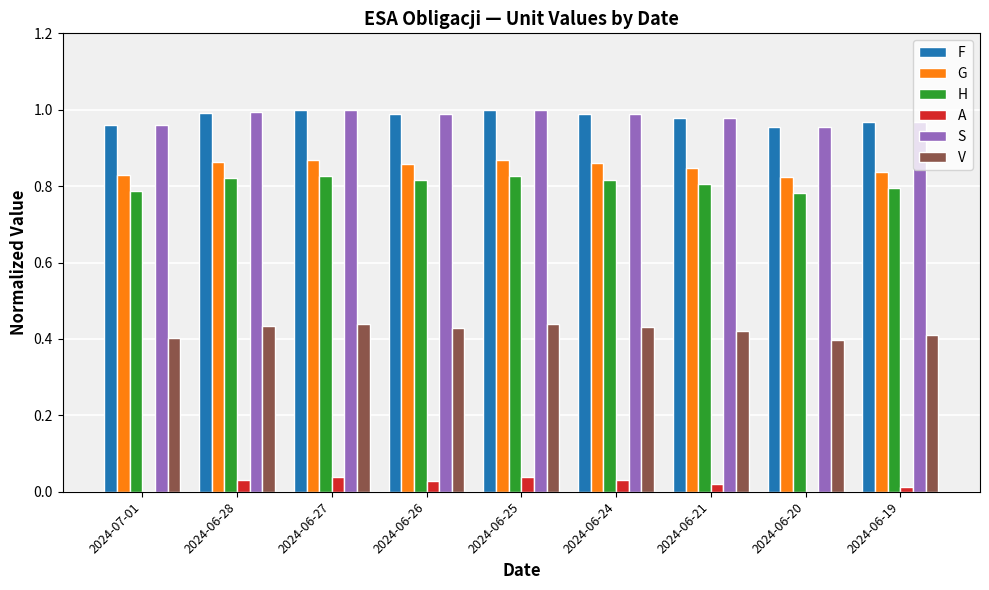

Which series has the largest range (max minus min)?

S